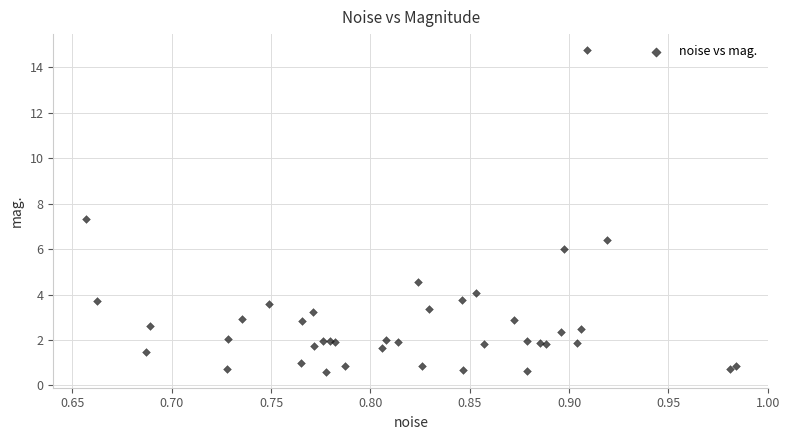

What Y value in the scatter plot is closest to 7?

7.3